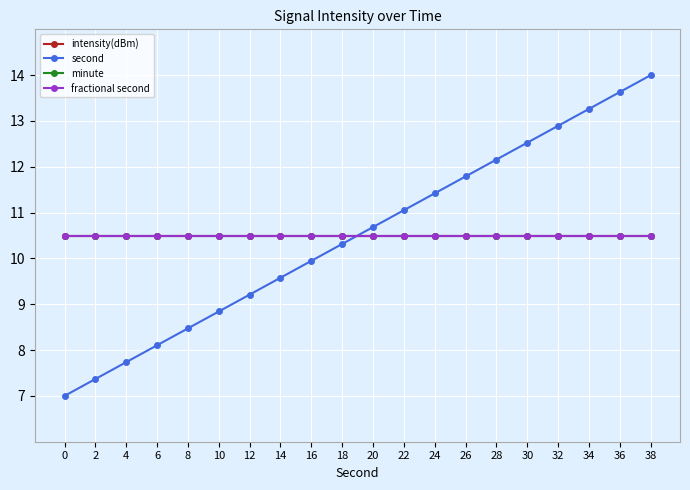

Does the chart have visible grid lines?

Yes